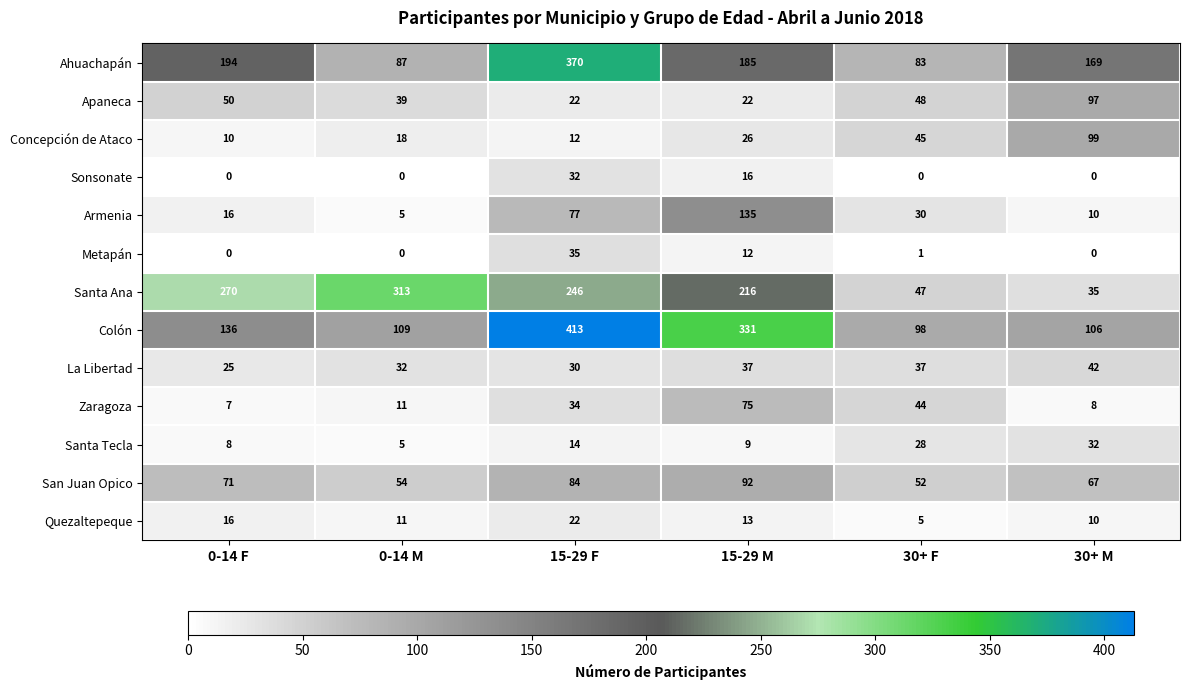

How many data points in Quezaltepeque are less than 13?

3